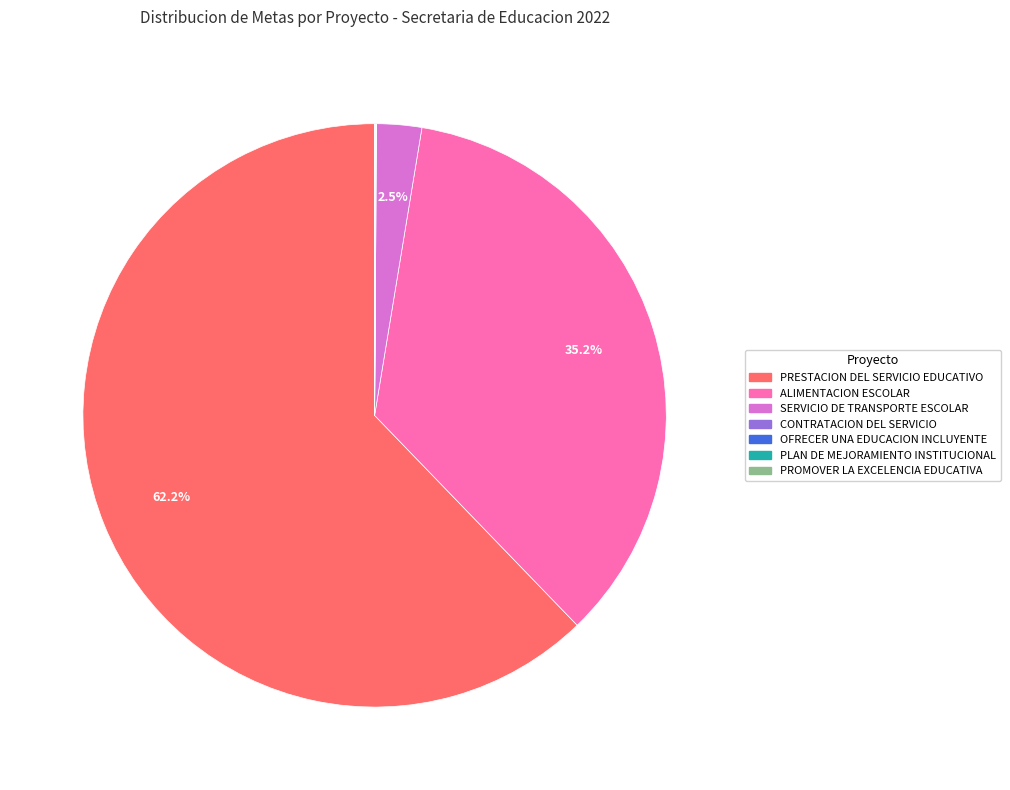

What is the largest slice in the pie chart?

PRESTACION DEL SERVICIO EDUCATIVO